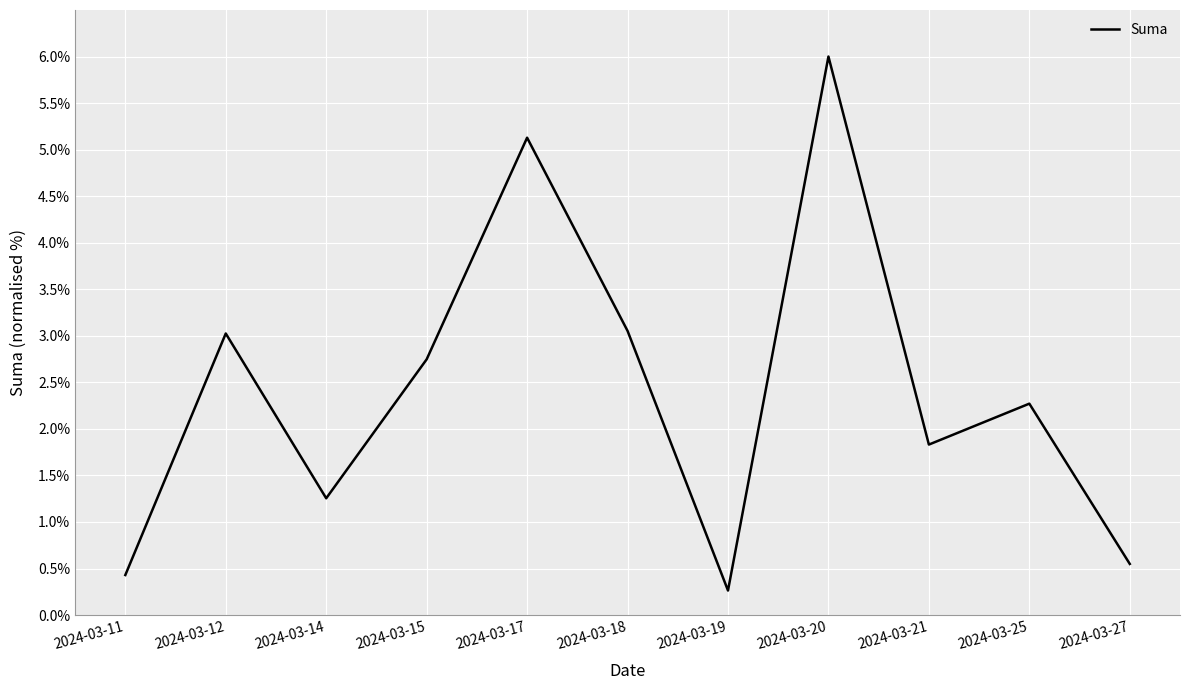

Reading left to right, transcribe all the data shown in this chart.

0.4	3.0	1.3	2.7	5.1	3.1	0.3	6.0	1.8	2.3	0.5